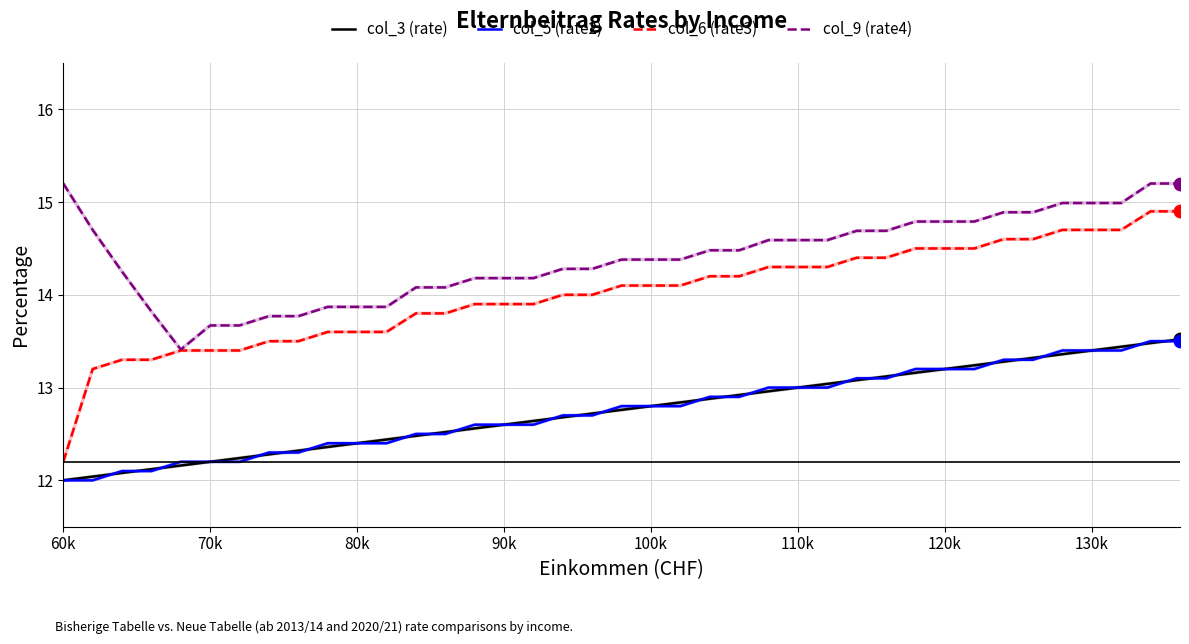

Which series has the largest total across all categories?

col_9 (rate4)